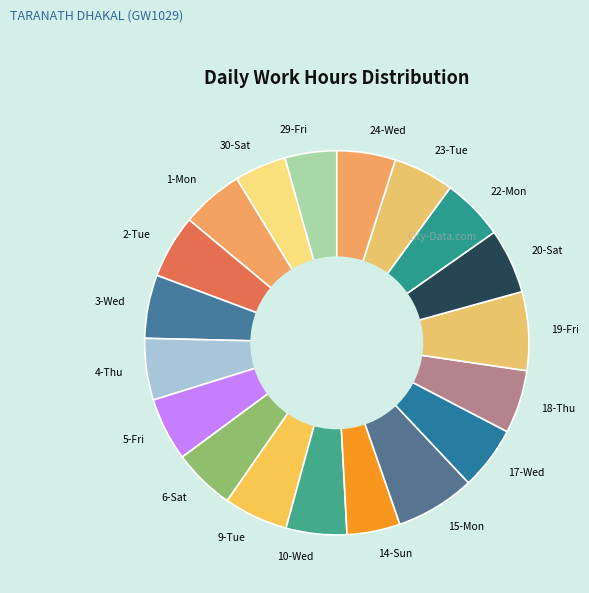

Is 4-Thu the majority of the pie?

No